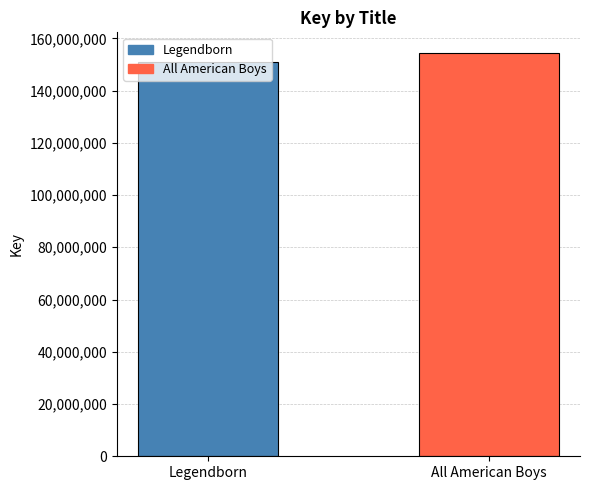

What is the greatest value displayed?

154558184